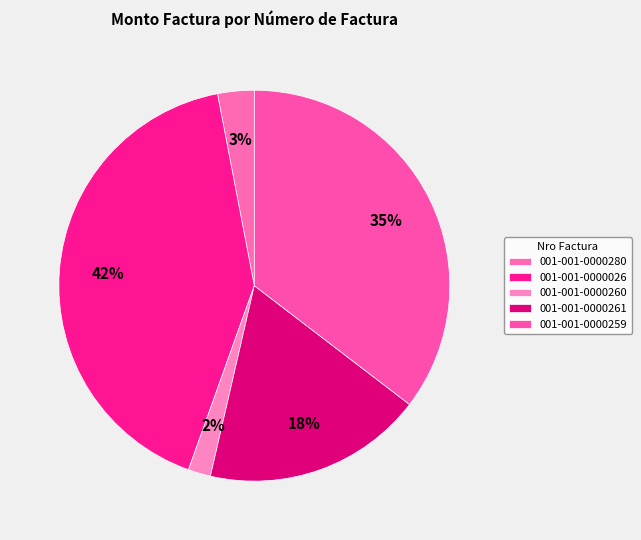

To the nearest percent, what percentage of the pie is 001-001-0000260?

2%